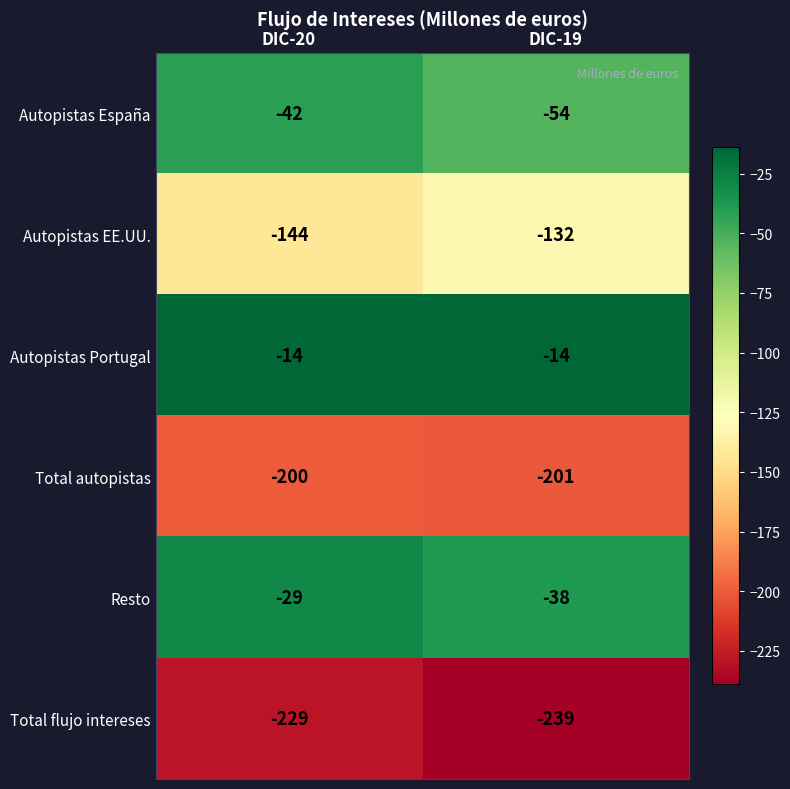

What is the difference between the maximum and minimum values in the Resto series?

9